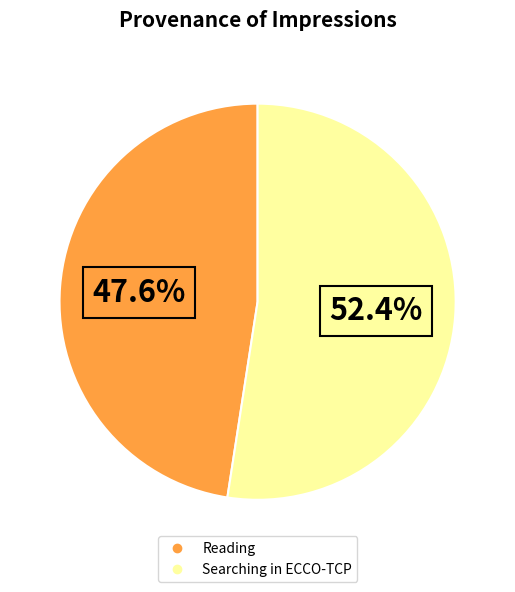

To the nearest percent, what is the combined percentage of Reading and Searching in ECCO-TCP?

100%